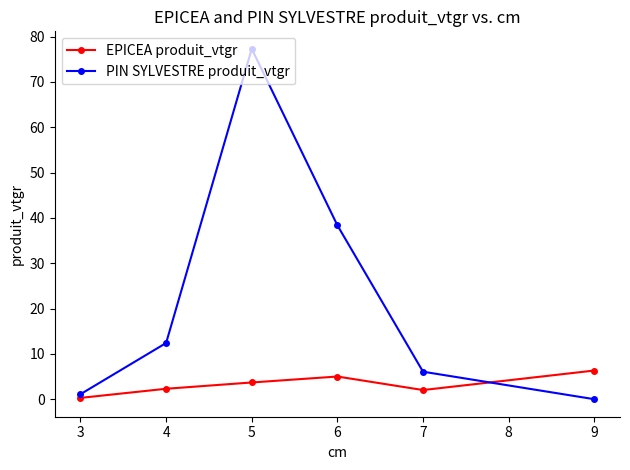

What is the total value across all series at 4?

14.7